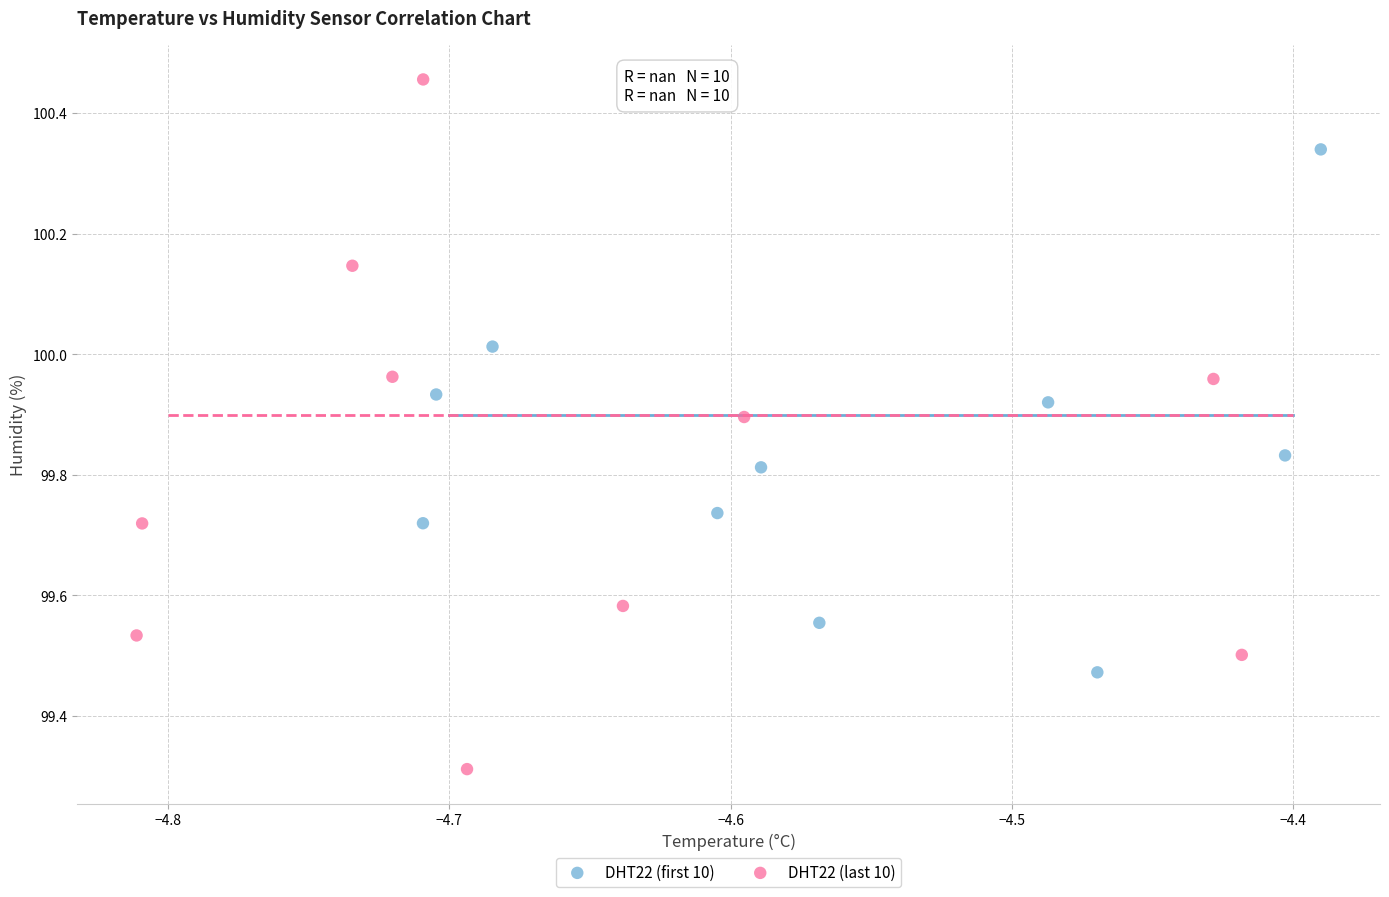

Which series contains the lowest Y value?

DHT22 (last 10)